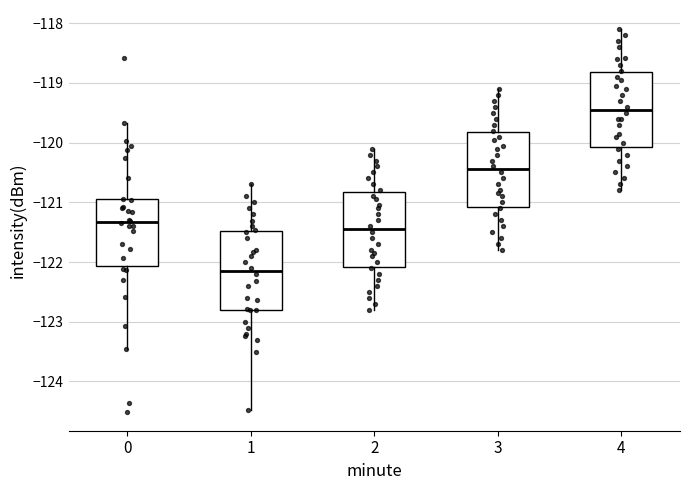

Reading left to right, transcribe this box plot: for each box, give where its median line is, the range the box spans, and where its two whiskers end, as read against the y-axis. The values are not printed on the chart, so give them approximately, as read against the axis.

0: median -121.3, box -122.1 to -120.9, whiskers -123.5 to -119.7
1: median -122.1, box -122.8 to -121.5, whiskers -124.5 to -120.7
2: median -121.4, box -122.1 to -120.8, whiskers -122.8 to -120.1
3: median -120.4, box -121.1 to -119.8, whiskers -121.8 to -119.1
4: median -119.4, box -120.1 to -118.8, whiskers -120.8 to -118.1